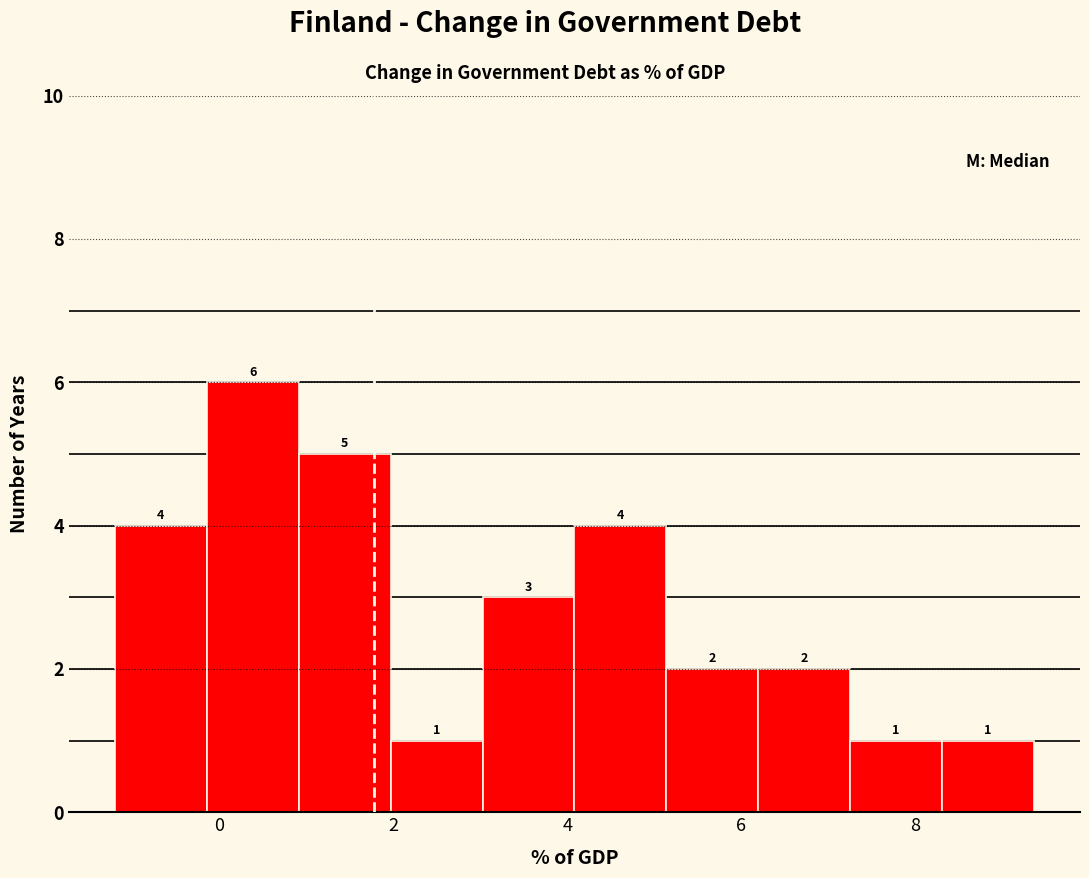

How tall is the bar that spans 8.4 to 9.4 on the x-axis? The bar edges are not printed on the chart, so give them approximately, as read against the axis.

1